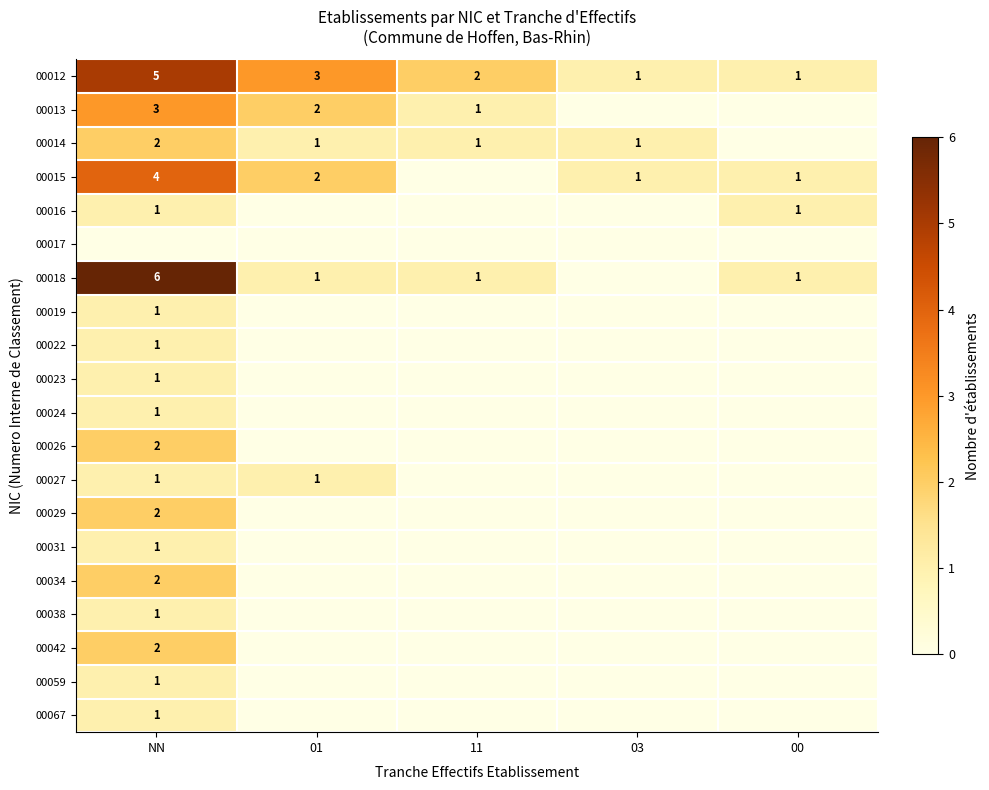

Is it true that 00022 equals 0 at NN?

False